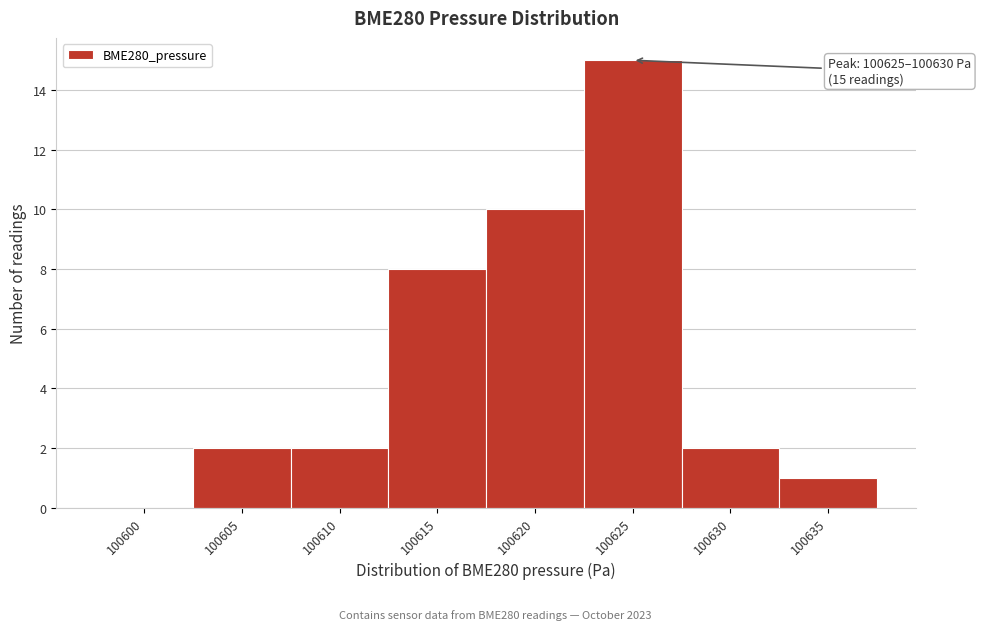

Reading right to left, list all the values displayed in this chart.

100635=1	100630=2	100625=15	100620=10	100615=8	100610=2	100605=2	100600=0